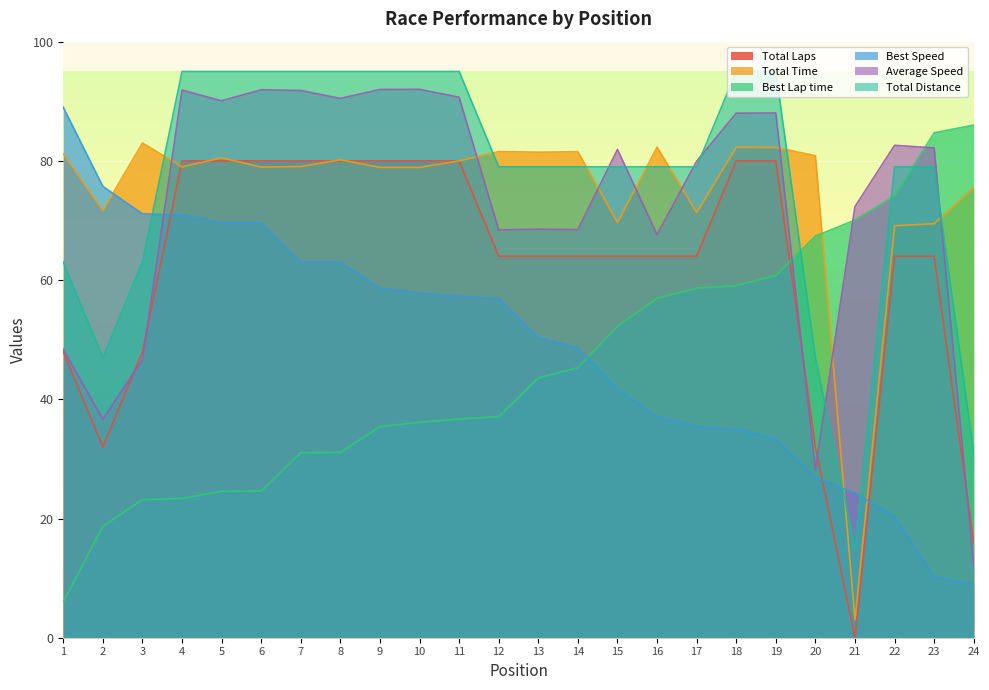

How many interior local valleys does the Average Speed series have?

7